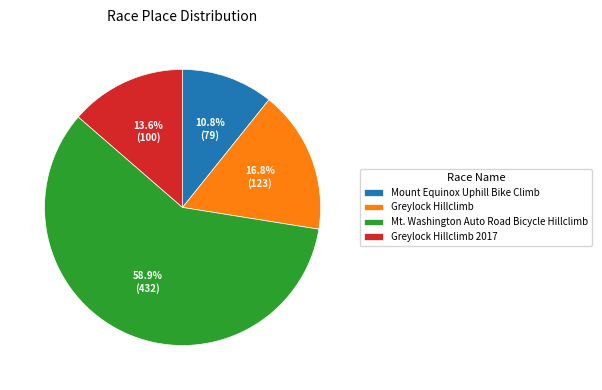

Between Greylock Hillclimb 2017 and Mount Equinox Uphill Bike Climb, which is larger?

Greylock Hillclimb 2017